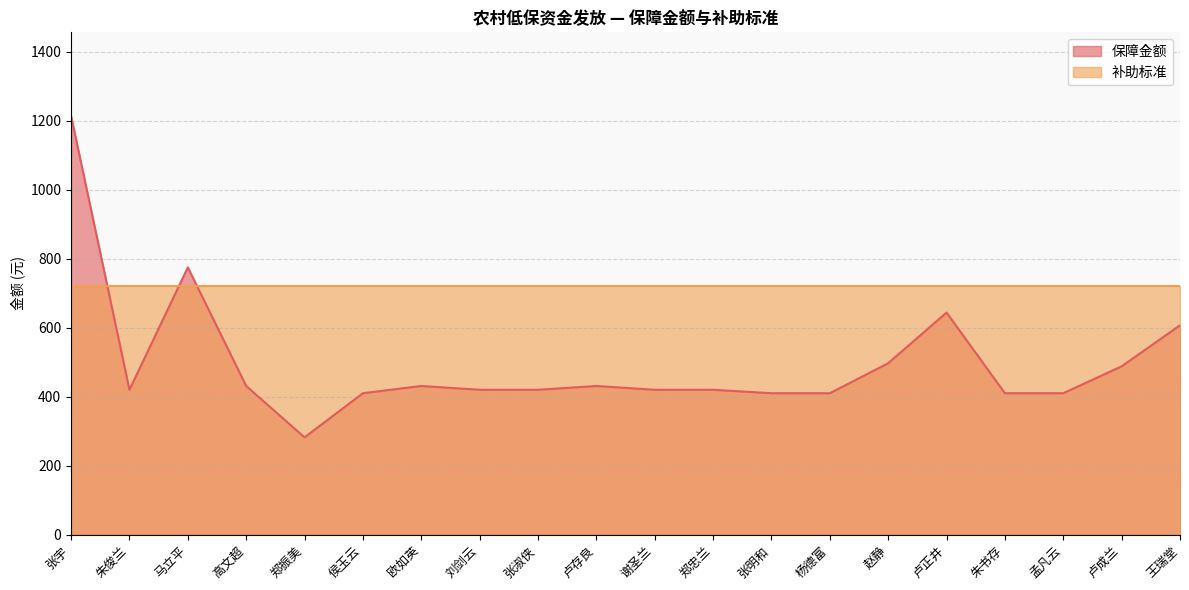

What is the difference between the maximum and minimum values?

932